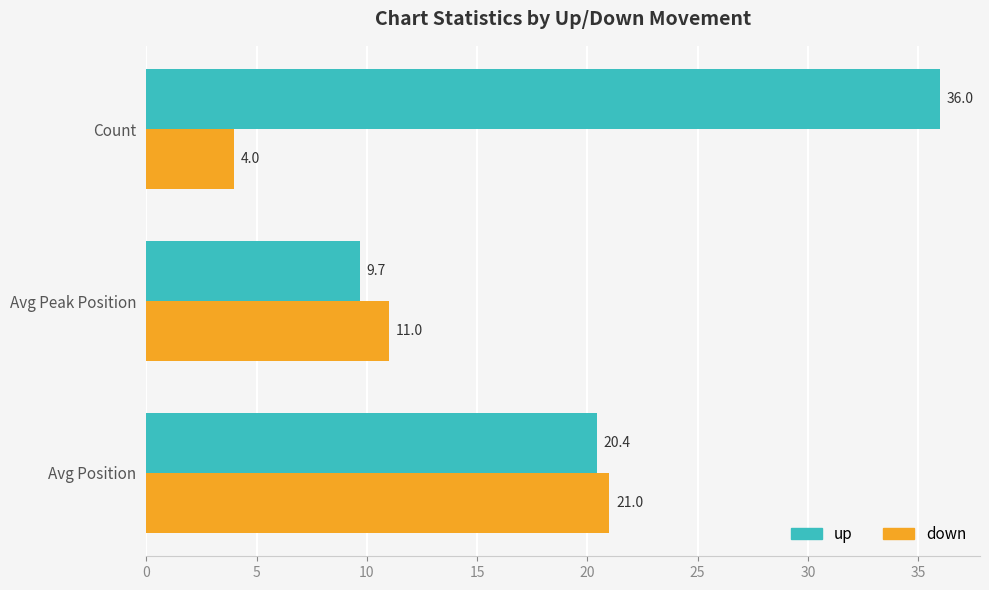

List the series in order of their peak value, highest first.

up, down